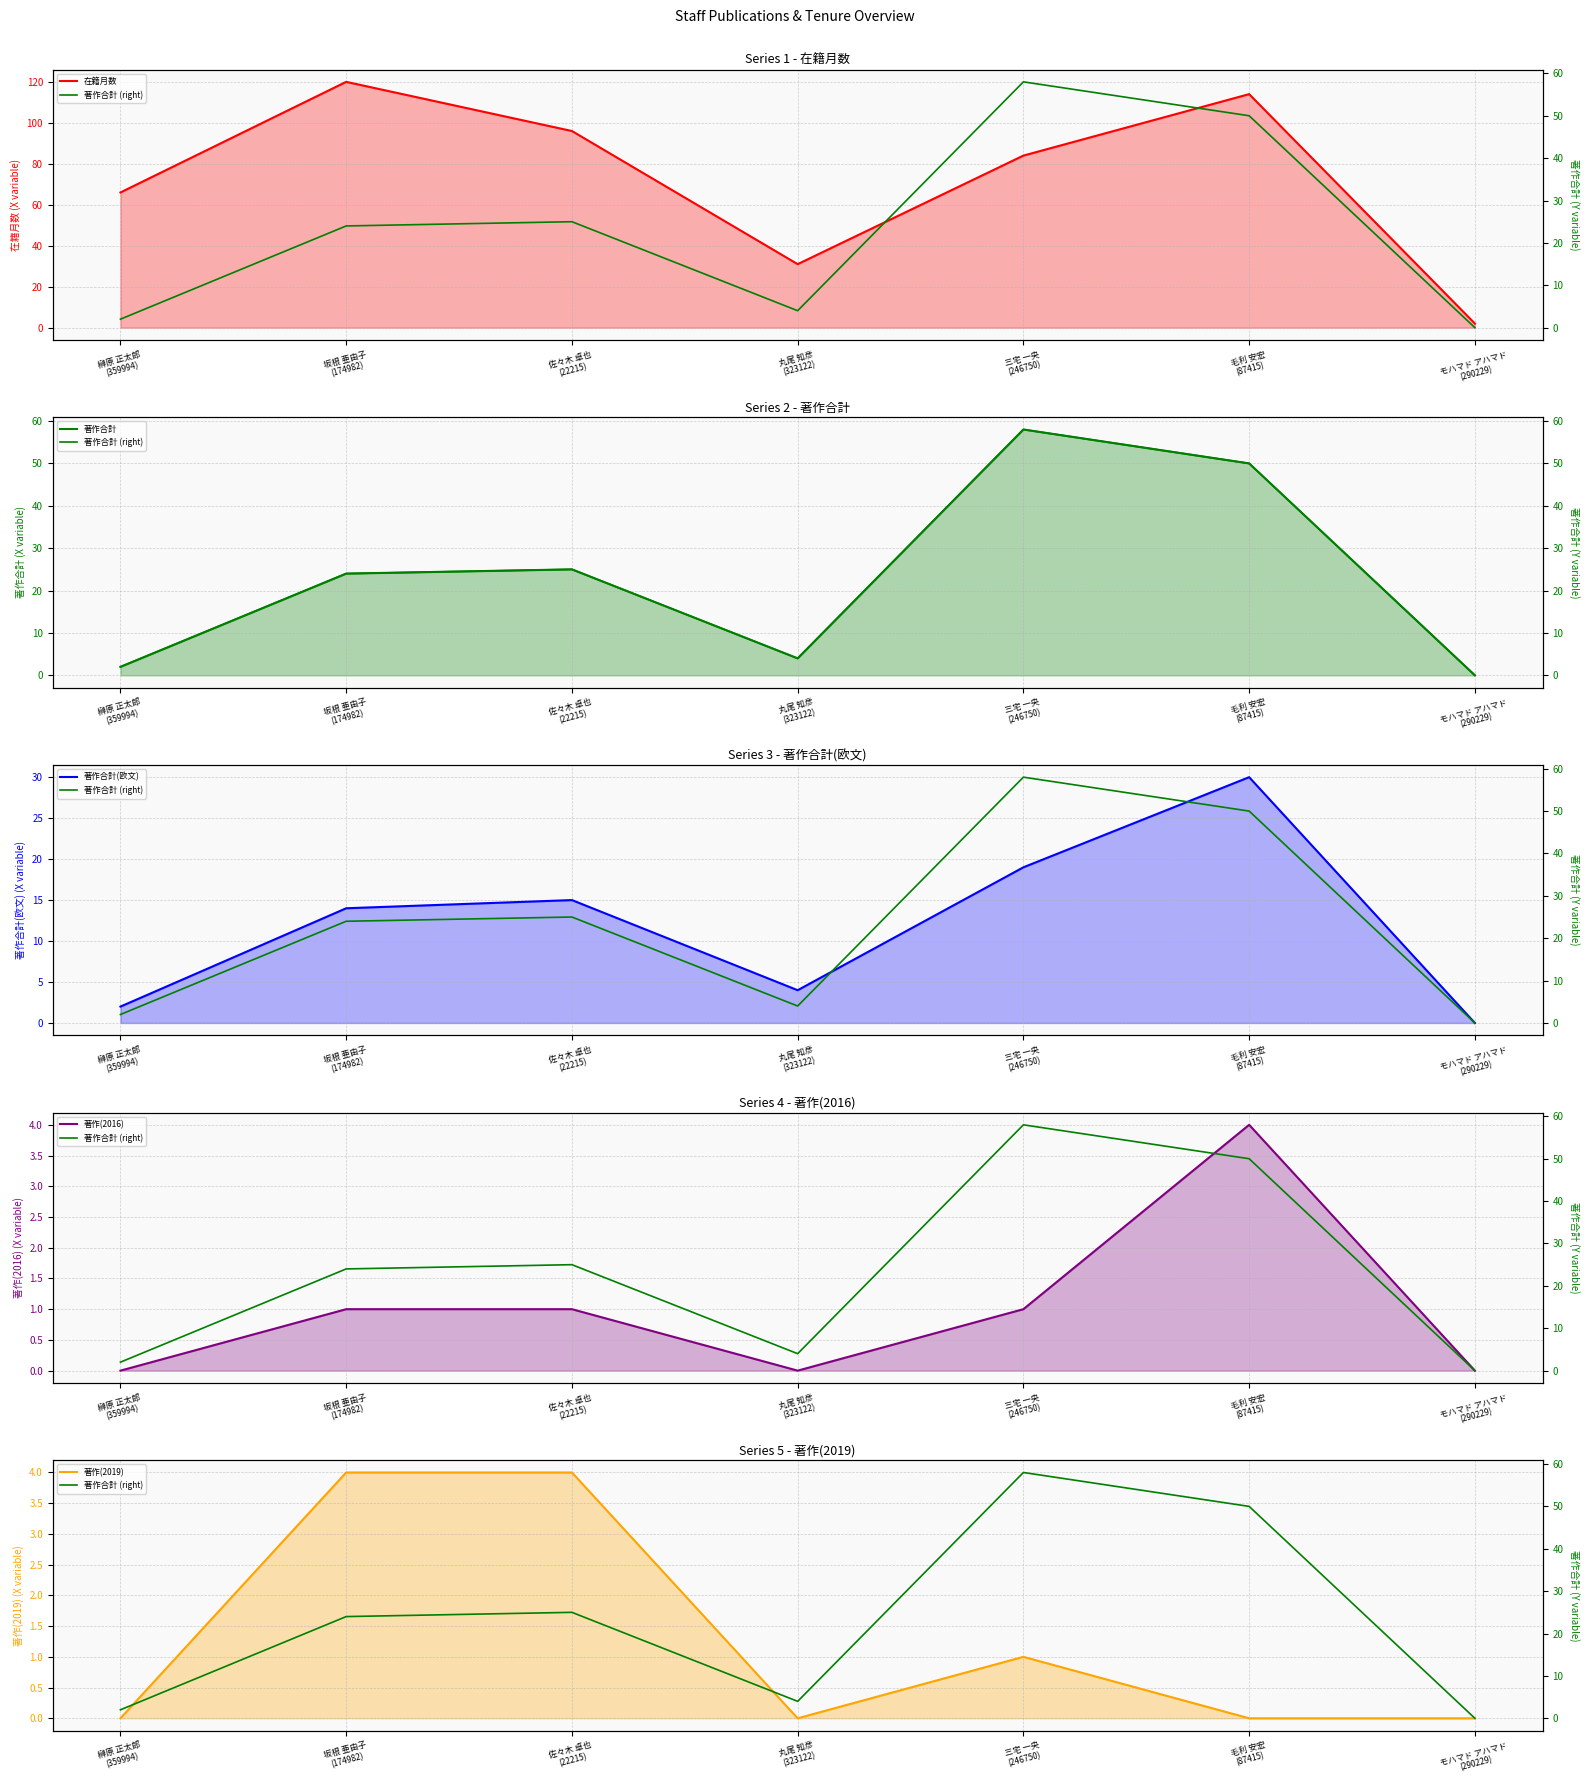

What is the maximum value for 著作(2016)?

4